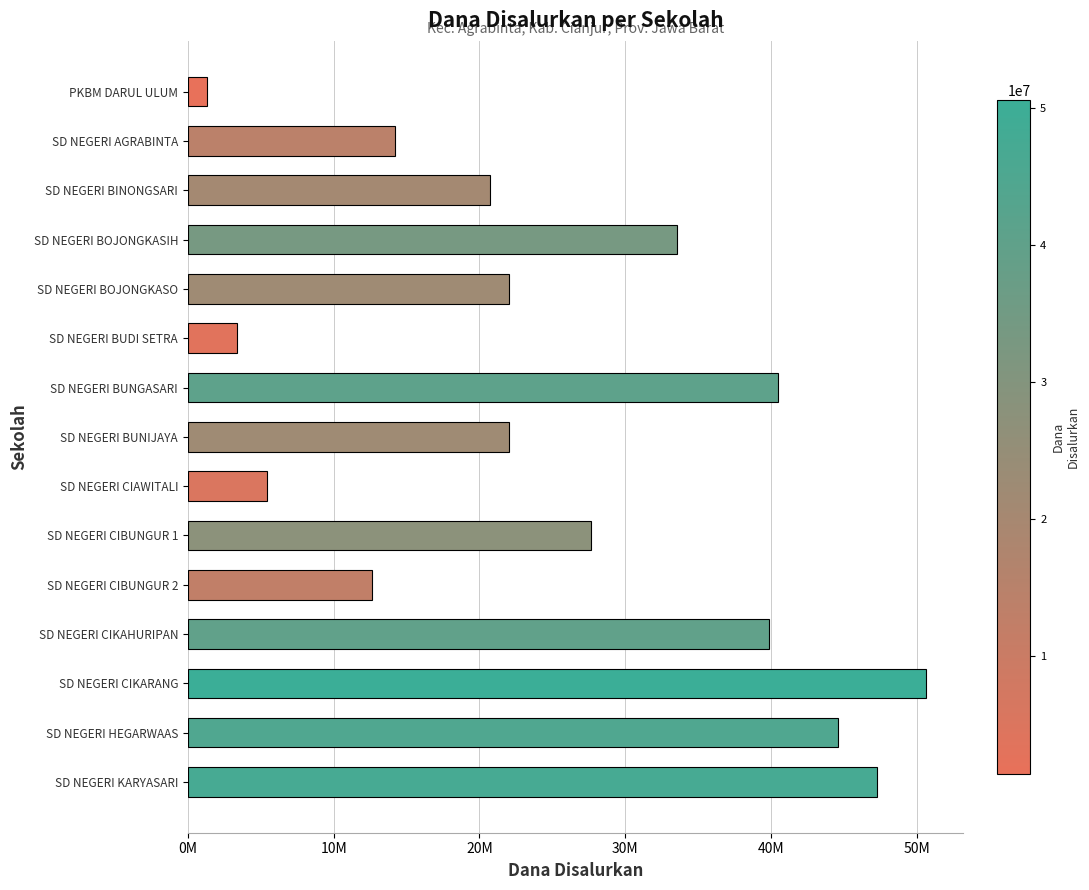

How many values are below 22050000?

6